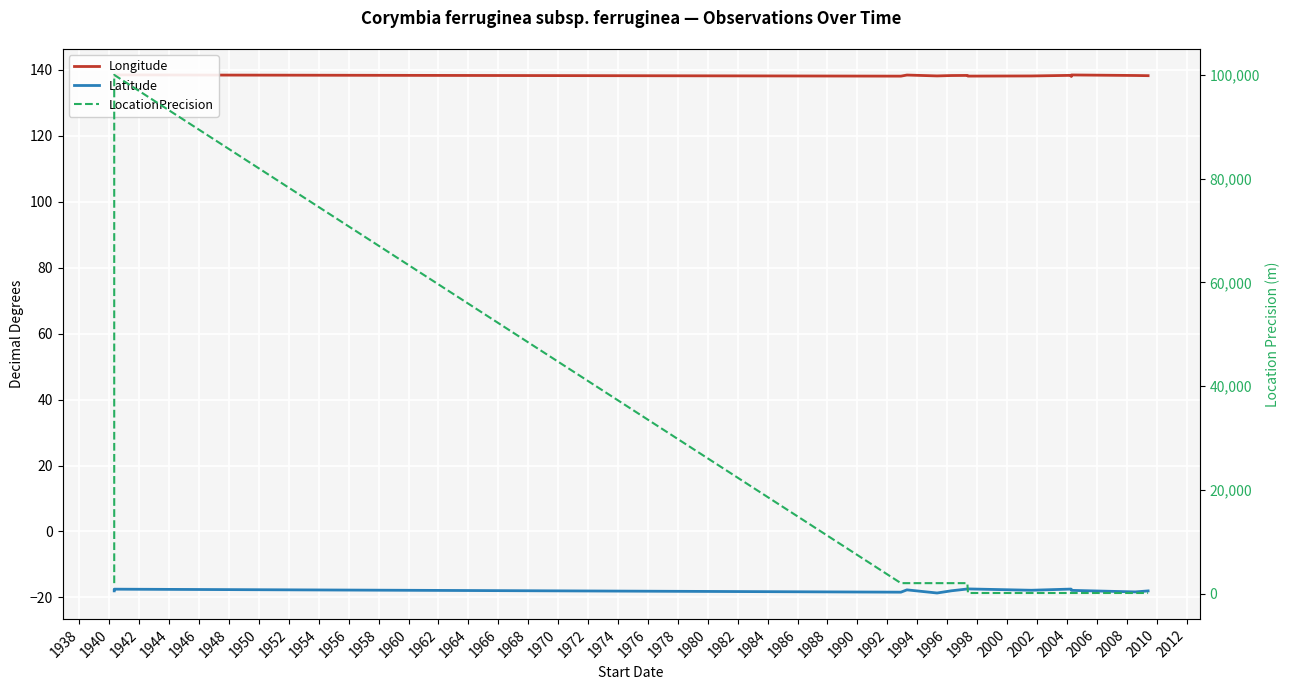

The value of LocationPrecision at 1940 is 2668.6. True or false?

False